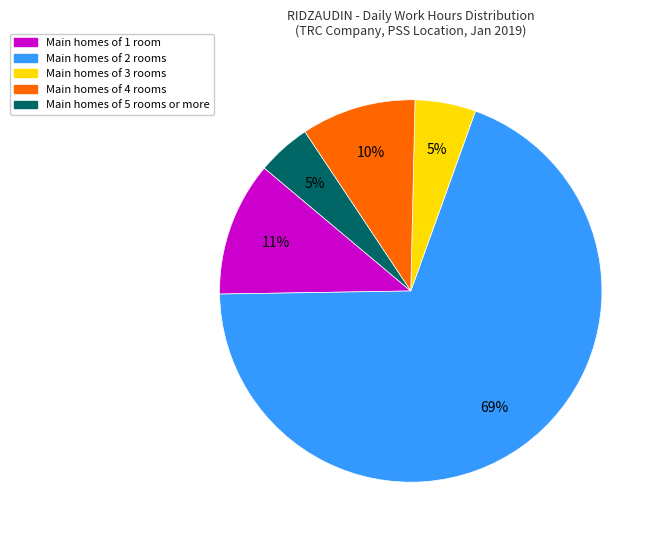

To the nearest percent, what is the average slice percentage?

20%